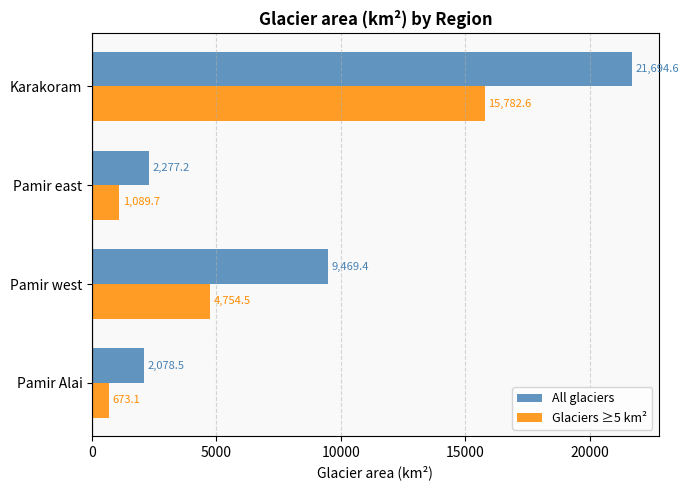

Which series has the largest range (max minus min)?

All glaciers